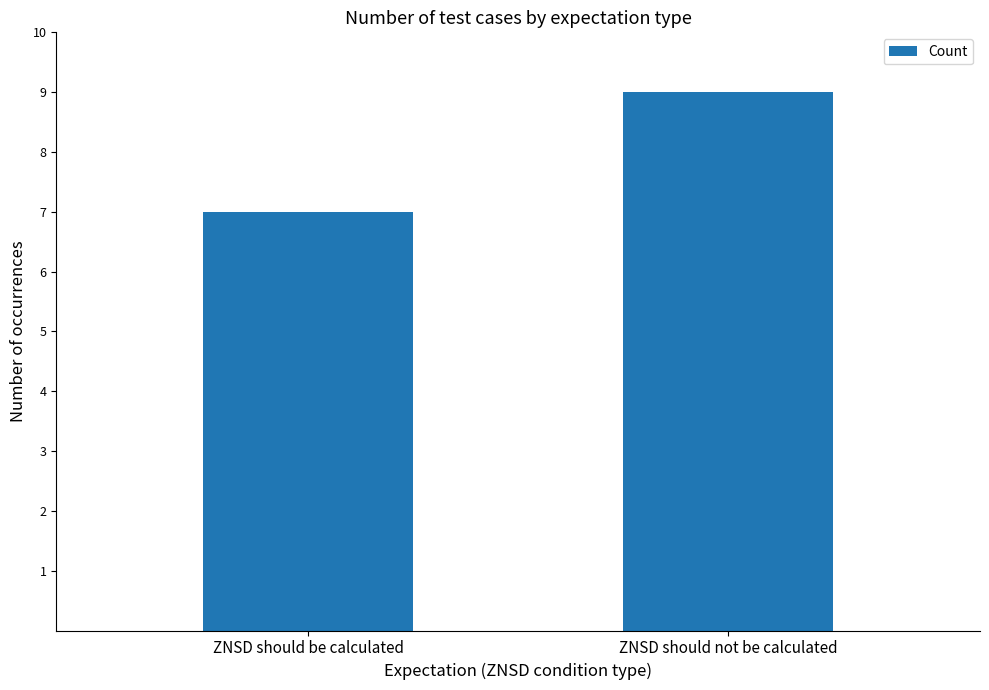

What is the maximum value shown in the chart?

9